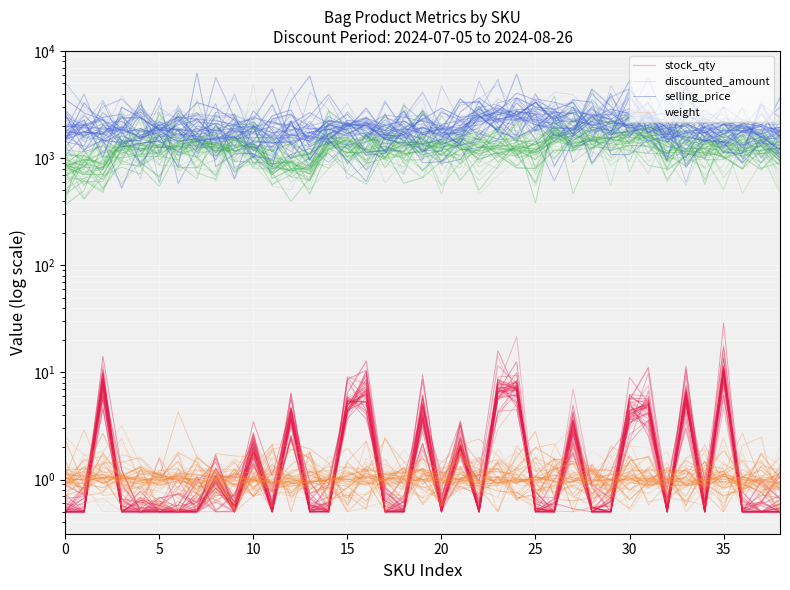

The value of discounted_amount at 10 is 1780.5. True or false?

False